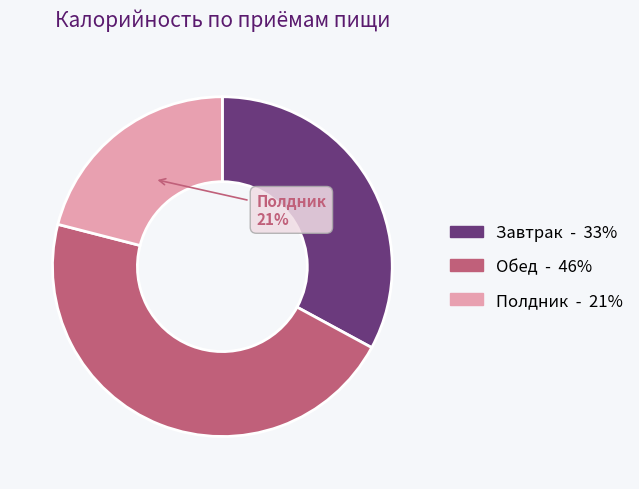

What is the ratio of the value at Завтрак to the value at Полдник?

1.6